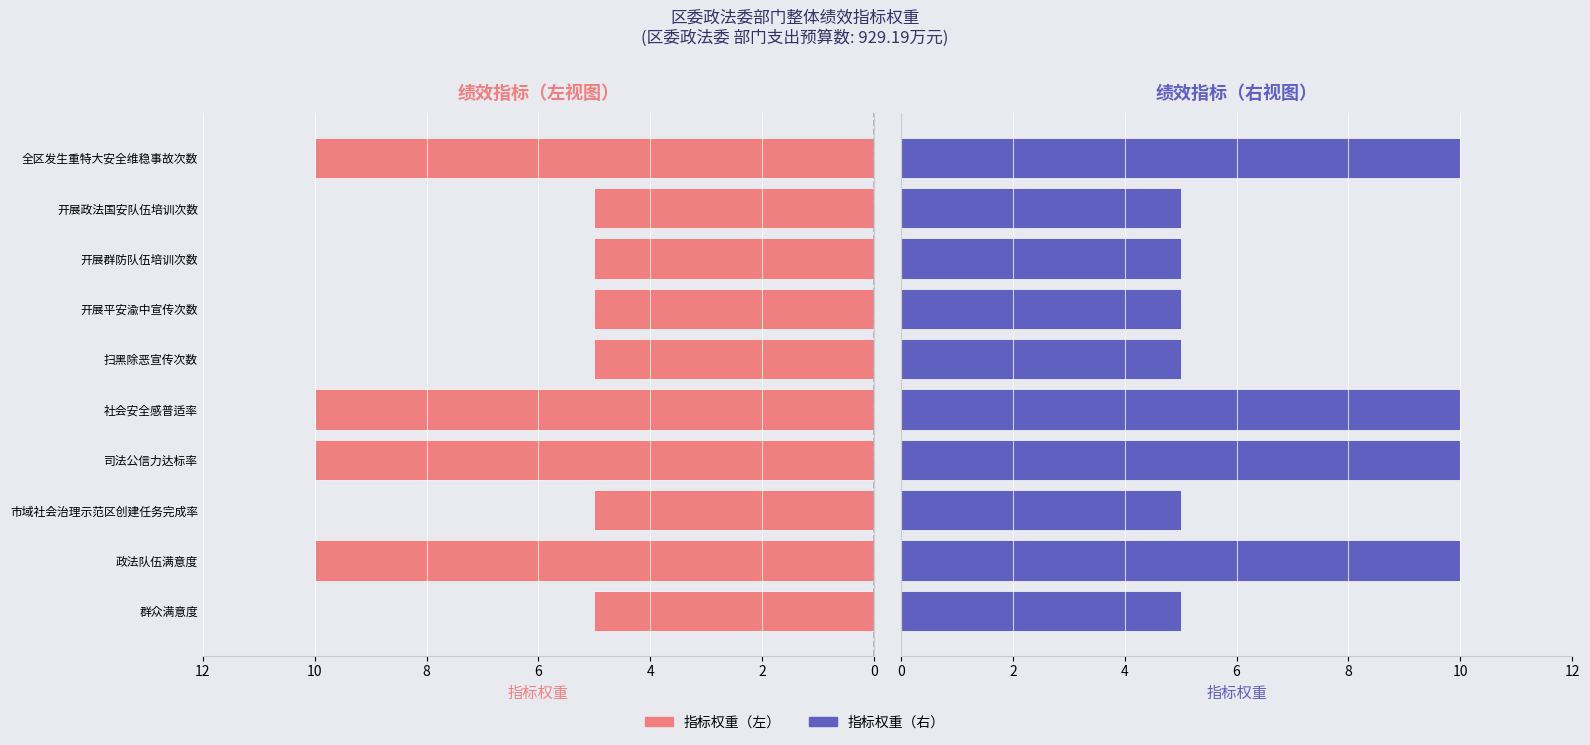

Reading left to right, list all the values displayed in this chart.

指标权重（左）: 10	5	5	5	5	10	10	5	10	5
指标权重（右）: 10	5	5	5	5	10	10	5	10	5